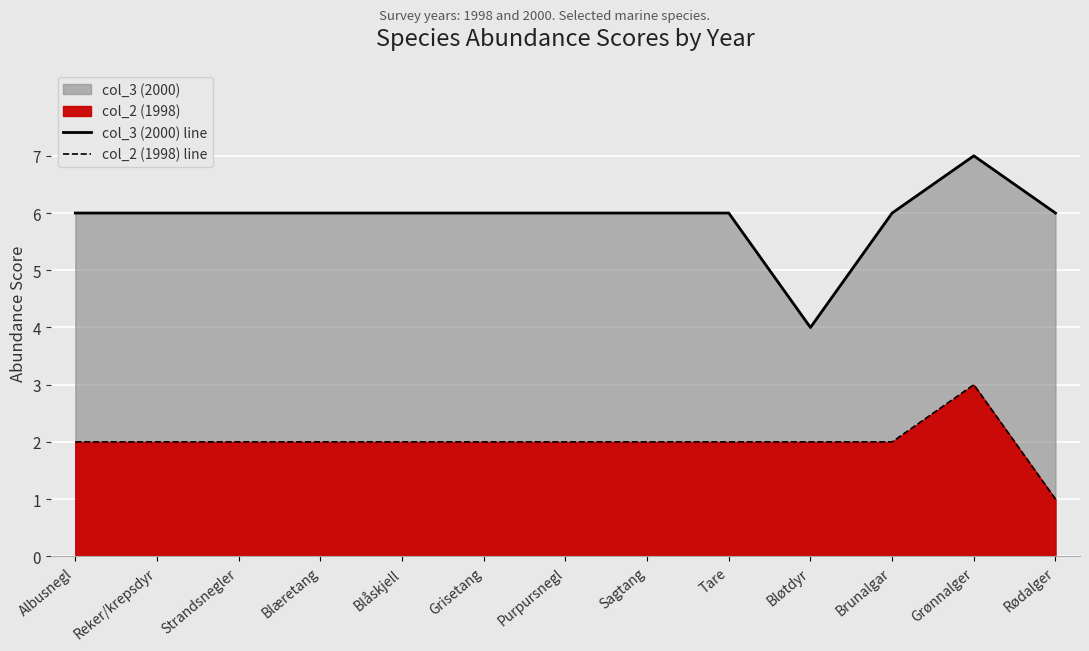

At which category does the chart reach its minimum across all series?

Rødalger